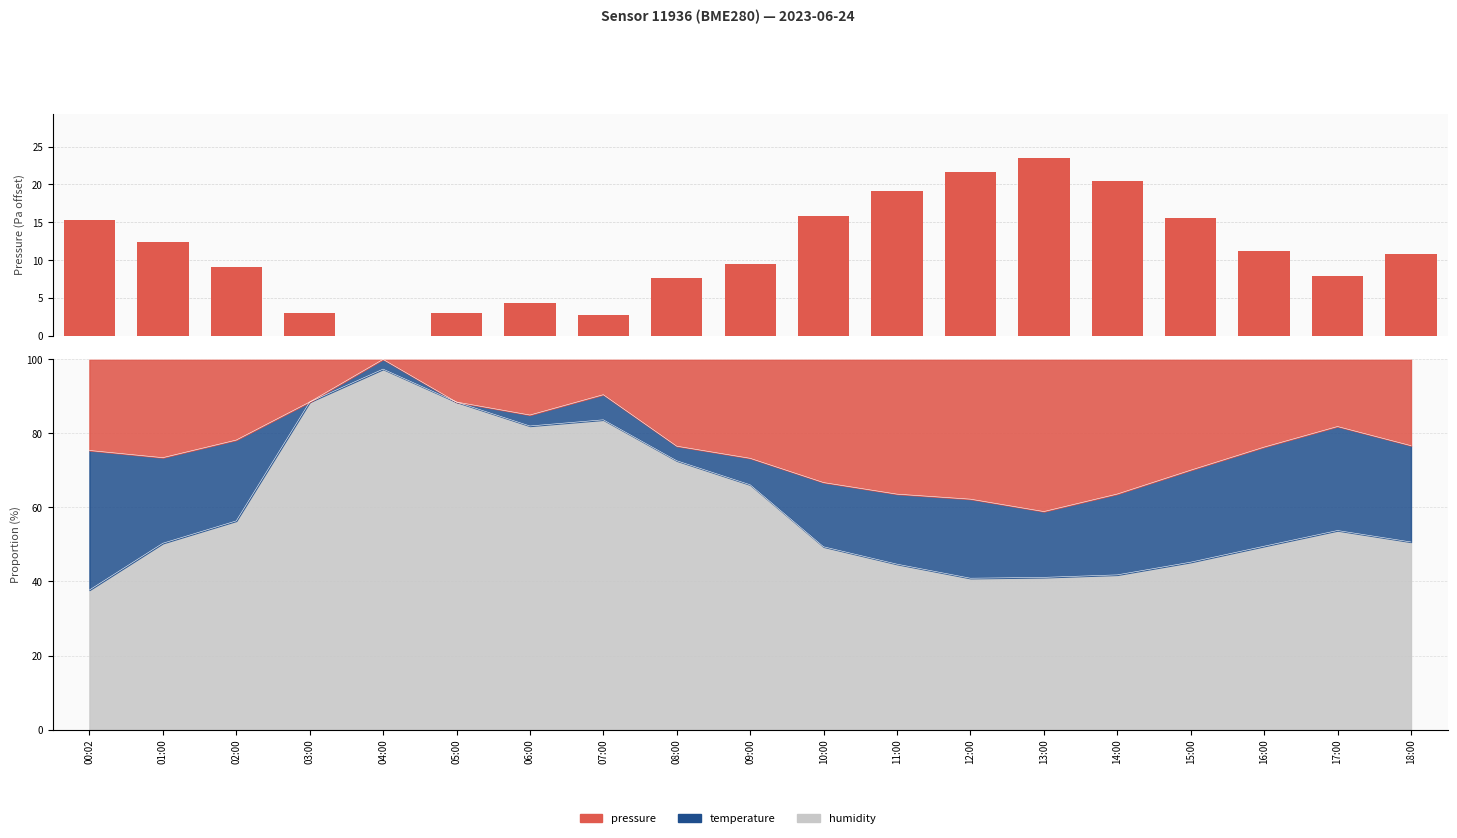

How many data points are less than 10?

9